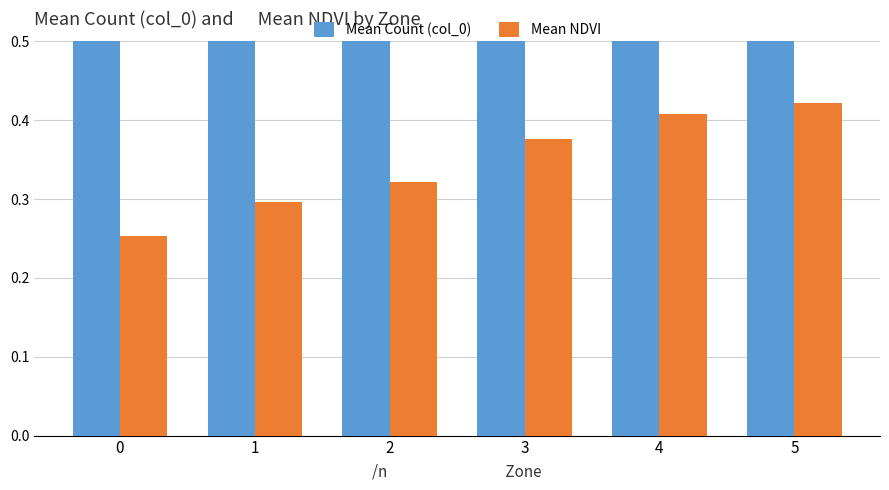

Is the value of Mean NDVI at 4 greater than the value of Mean Count (col_0) at 1?

No